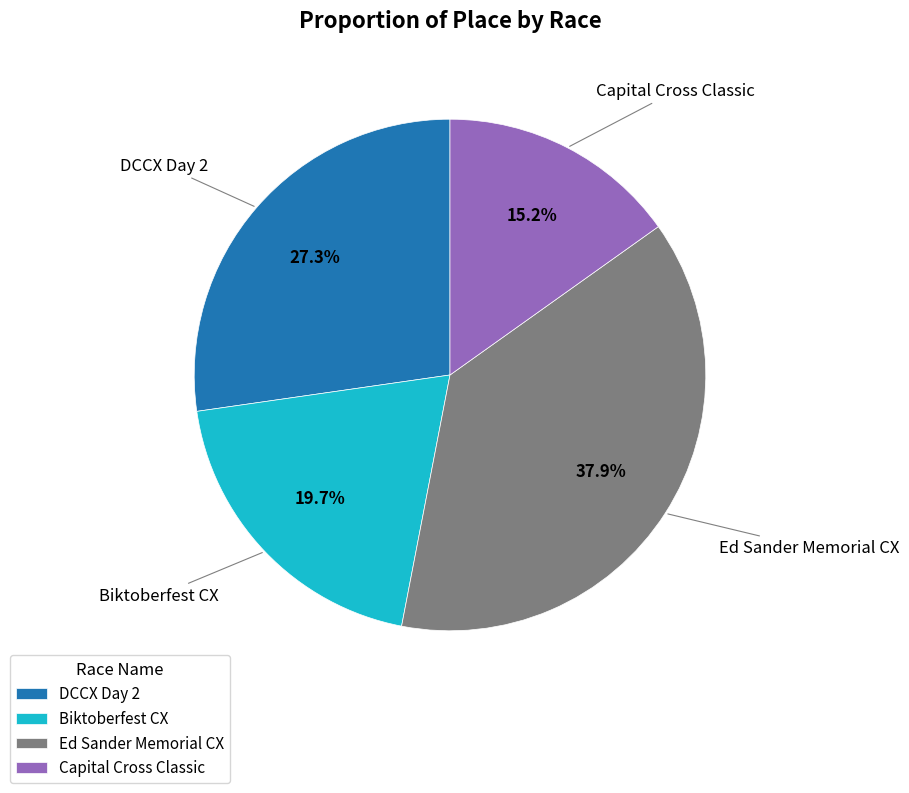

Rank the categories by value from highest to lowest.

Ed Sander Memorial CX, DCCX Day 2, Biktoberfest CX, Capital Cross Classic